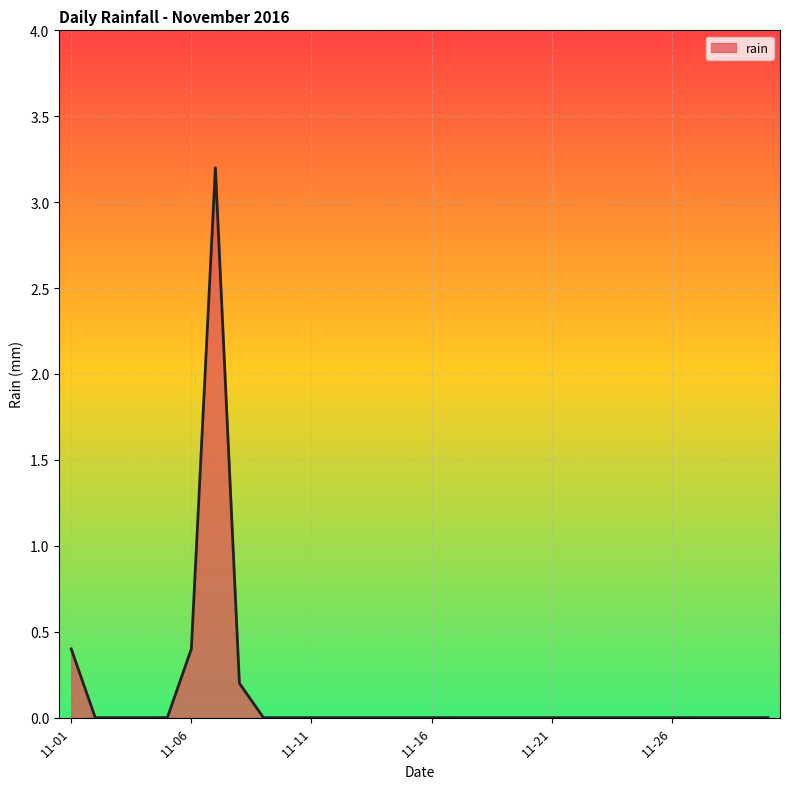

What is the difference between the maximum and minimum values?

3.2